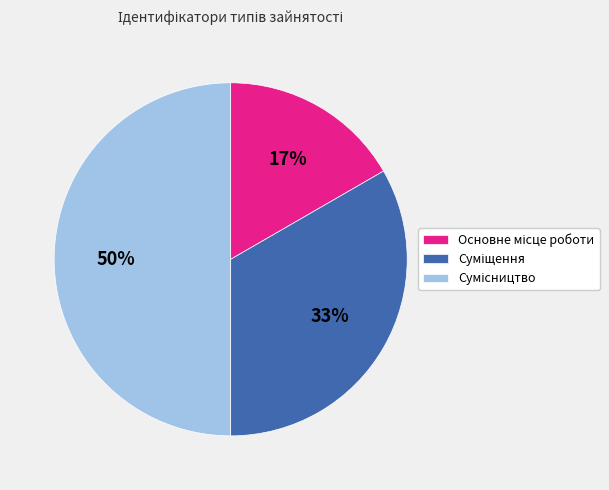

To the nearest percent, what is the average slice percentage?

33%